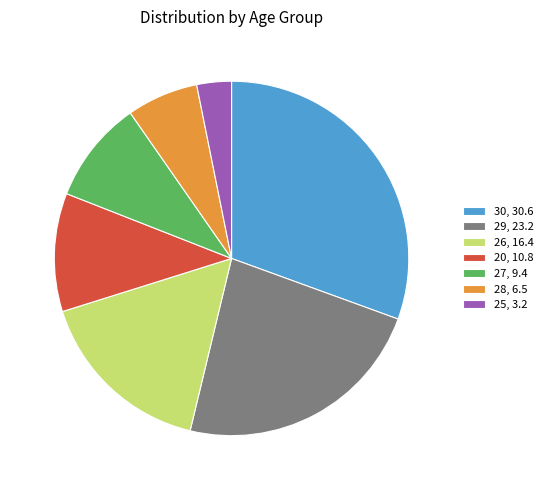

What is the ratio of the value at 29, 23.2 to the value at 25, 3.2?

7.3